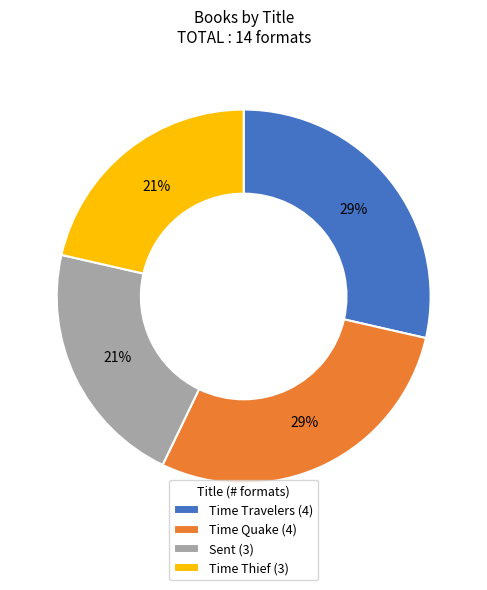

True or false: Time Thief (3) accounts for 31% of the total.

False